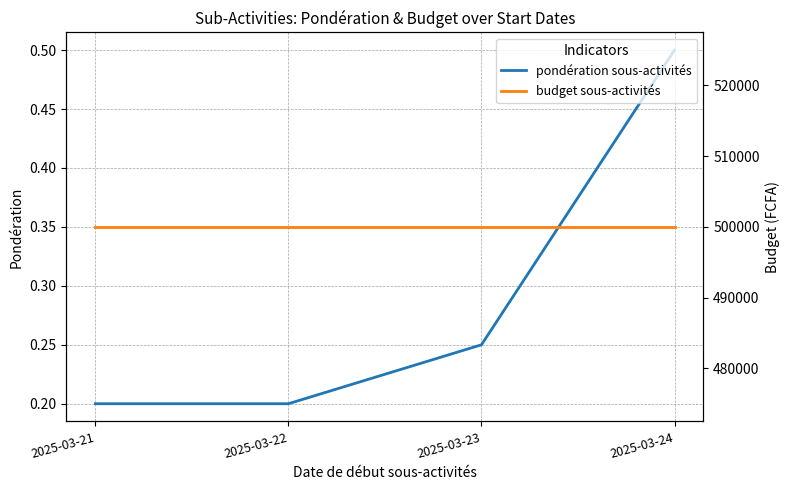

Reading left to right, what are all the values shown in this chart?

pondération sous-activités: 2025-03-21=0.2	2025-03-22=0.2	2025-03-23=0.2	2025-03-24=0.5
budget sous-activités: 2025-03-21=500000.0	2025-03-22=500000.0	2025-03-23=500000.0	2025-03-24=500000.0